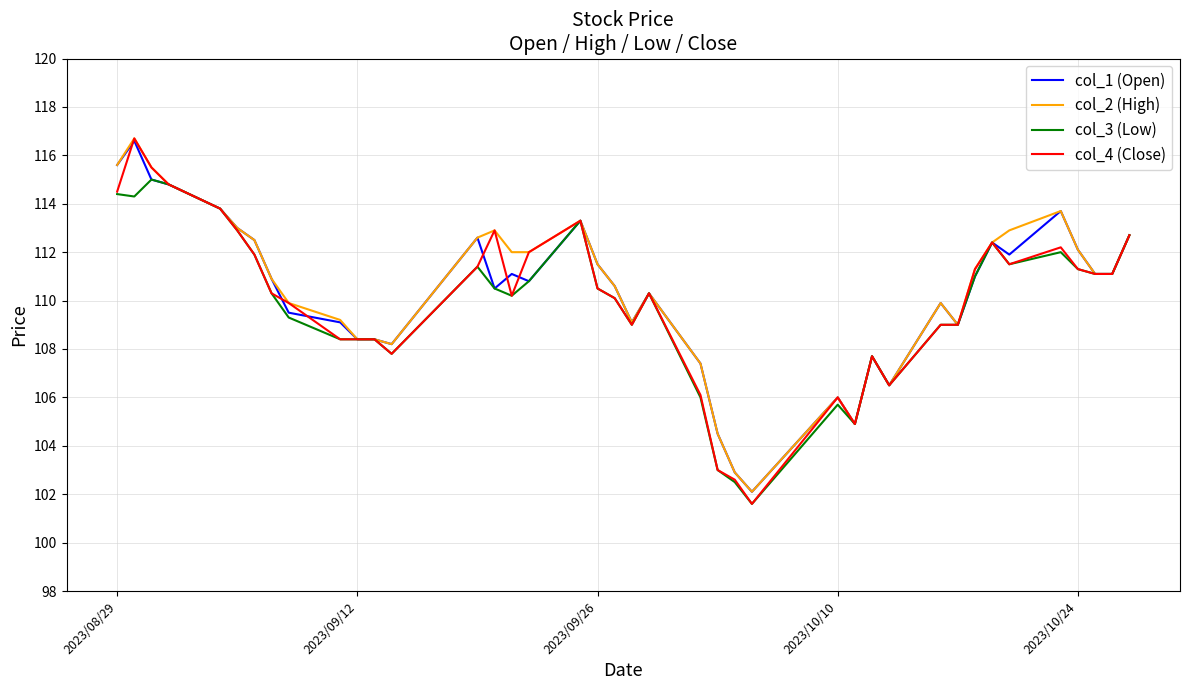

What is the lowest value of the col_4 (Close) series?

101.6